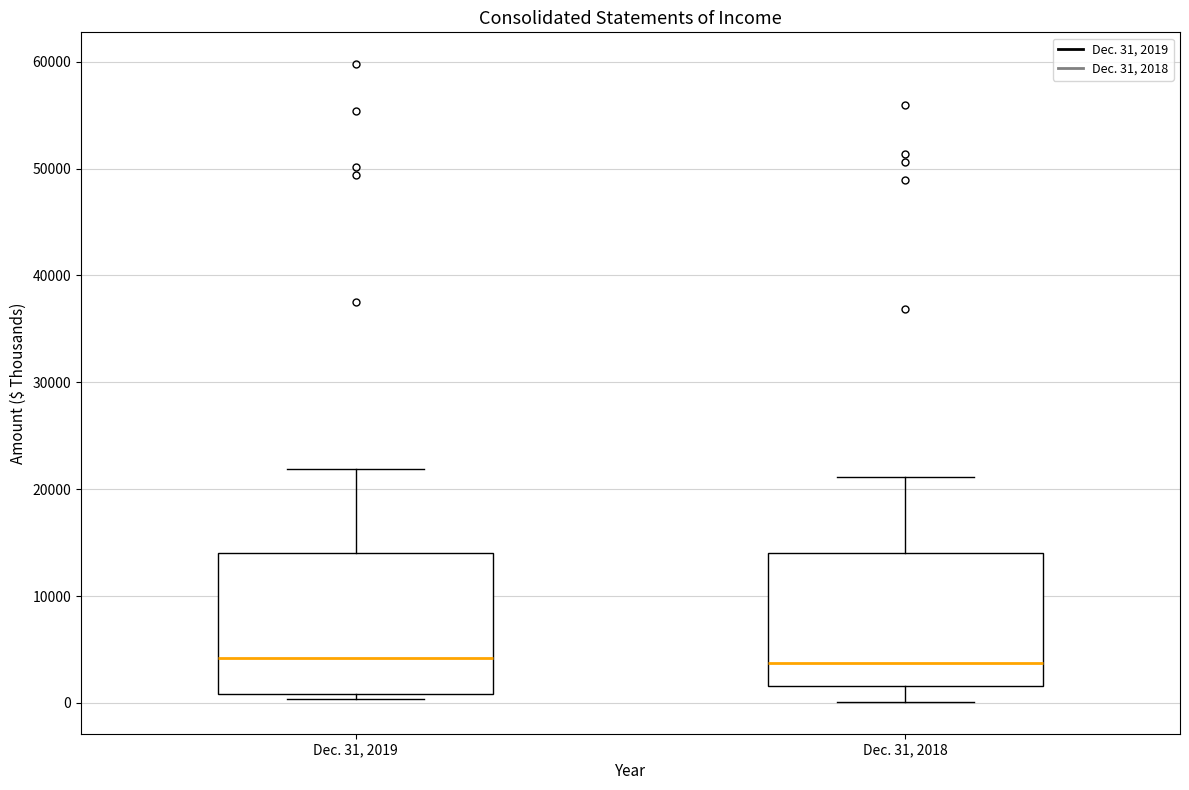

Reading left to right, read every box against the y-axis: the position of its median line, the range the box covers, and the ends of its whiskers. The values are not printed on the chart, so give them approximately, as read against the axis.

Dec. 31, 2019: median 4000, box 1000 to 14000, whiskers 0 to 22000
Dec. 31, 2018: median 4000, box 2000 to 14000, whiskers 0 to 21000